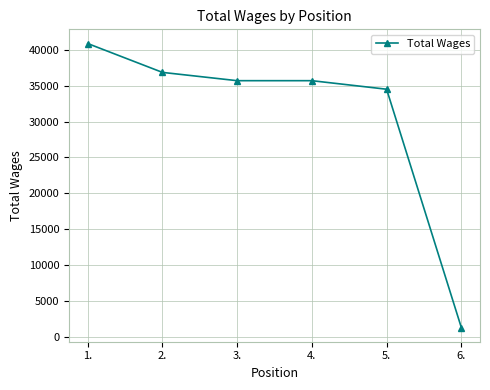

How many data points does each series have?

6